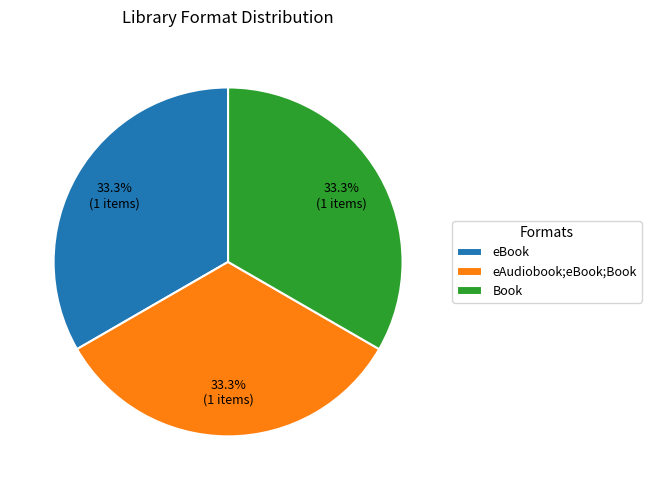

To the nearest percent, what percentage of the pie is eBook?

33%